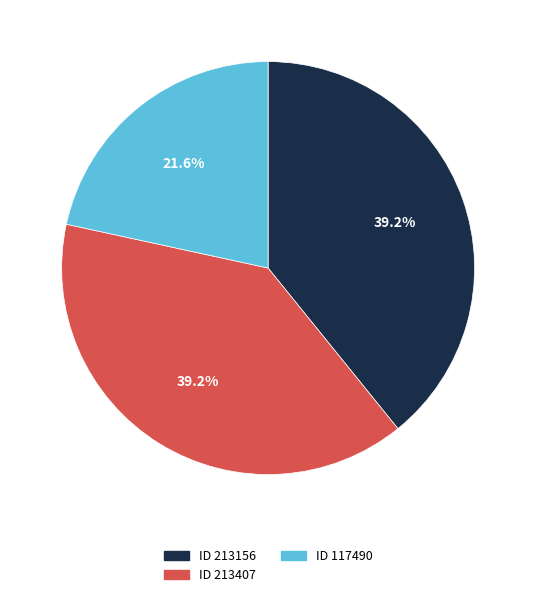

Is there a majority slice in this chart?

No